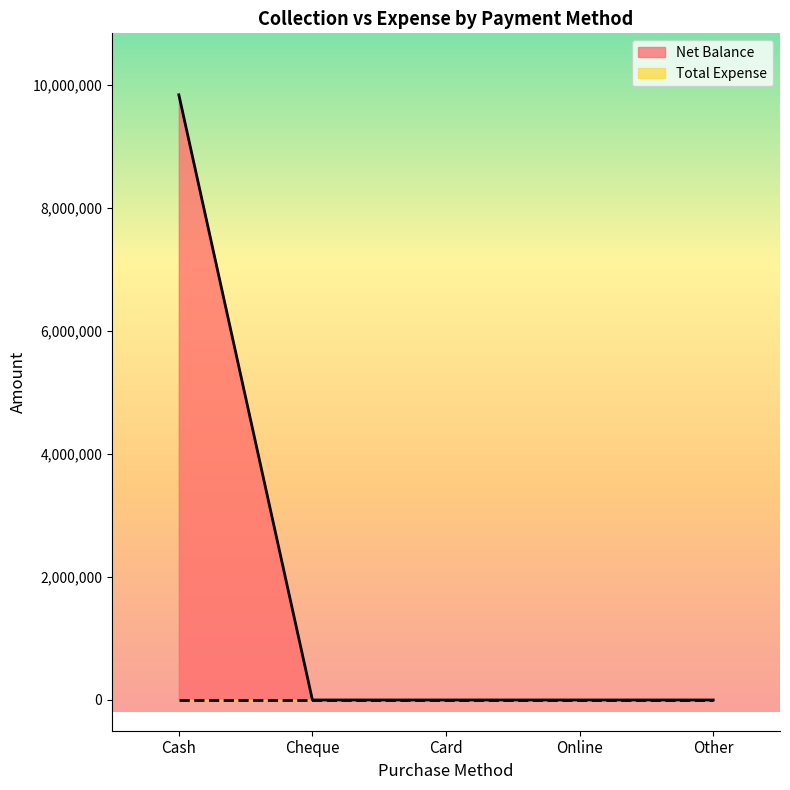

What is the value of the 1st point from the left?

9845350